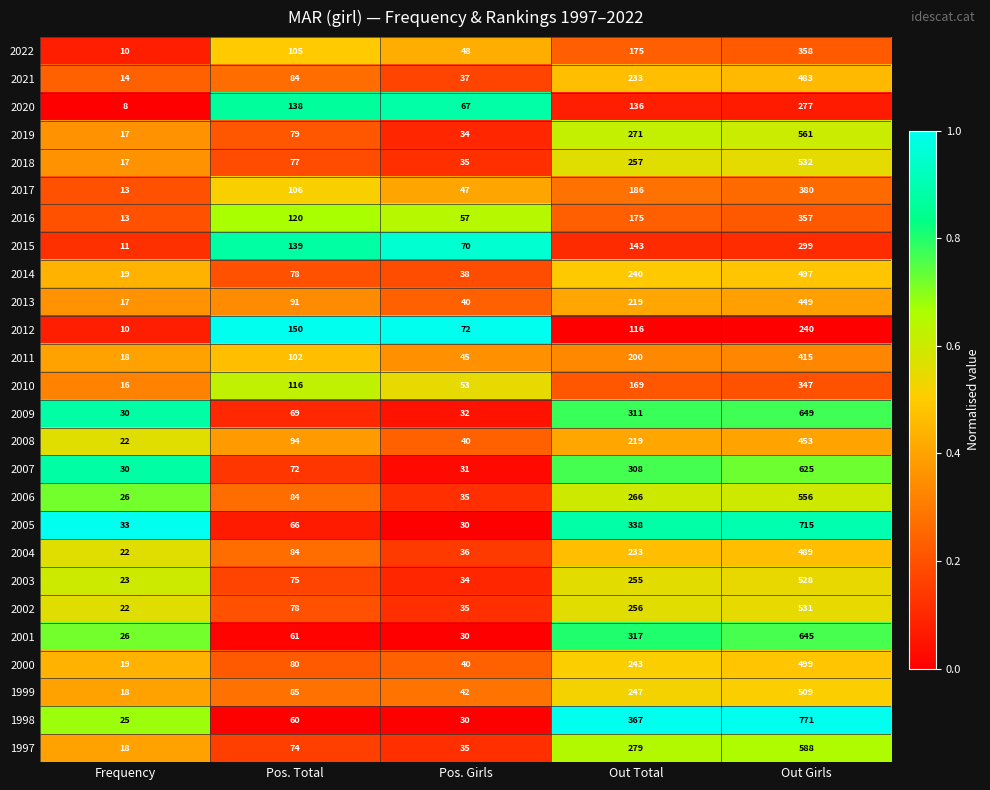

What is the difference between the second highest and second lowest values in the 2015 series?

73